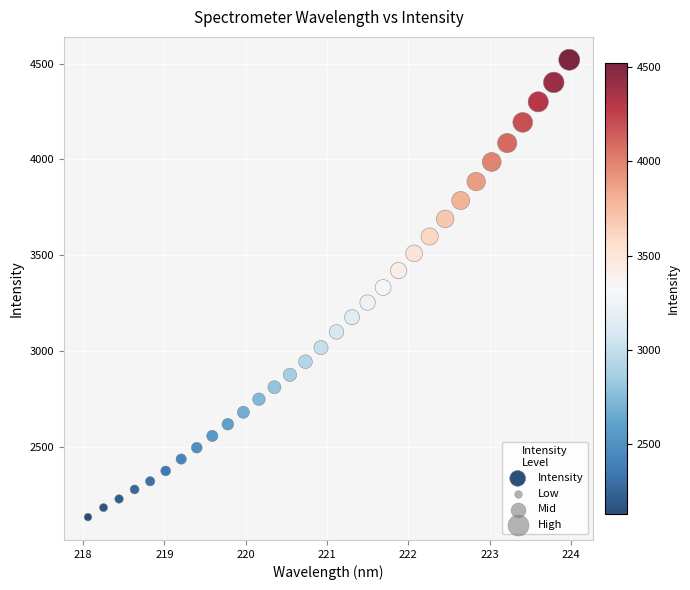

What is the range of Y values (max minus min)?

2389.0